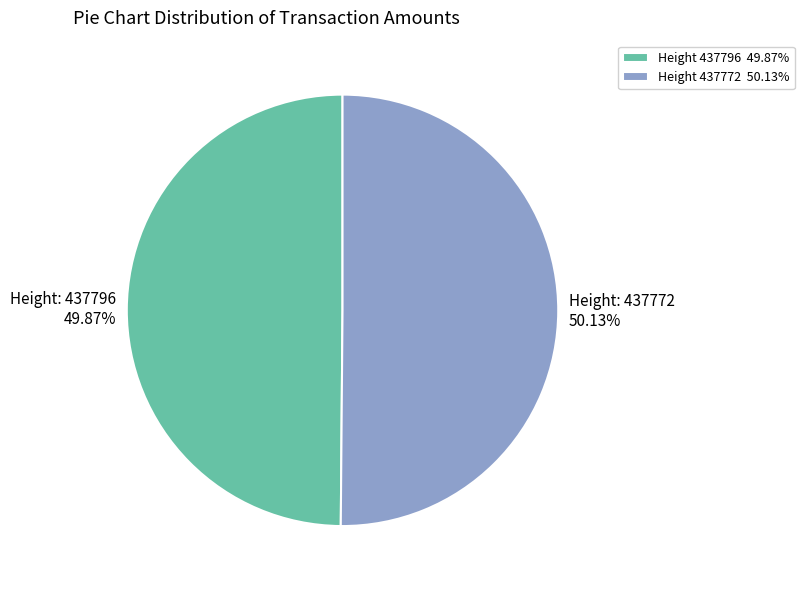

Is there a majority slice in this chart?

Yes